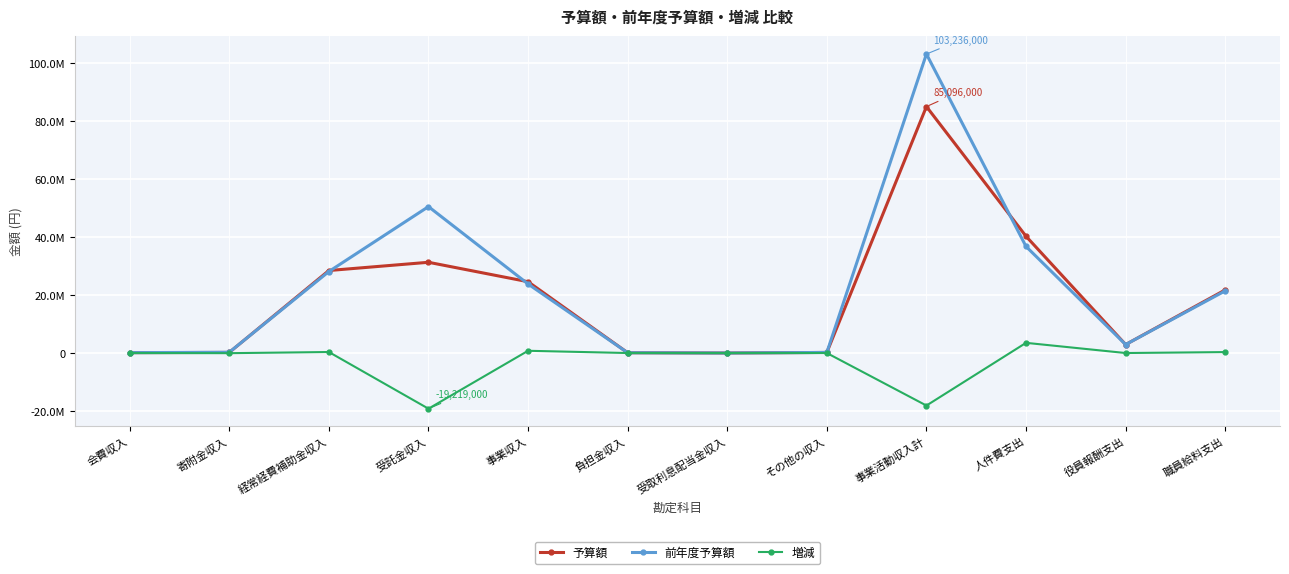

Which series has the largest total across all categories?

前年度予算額